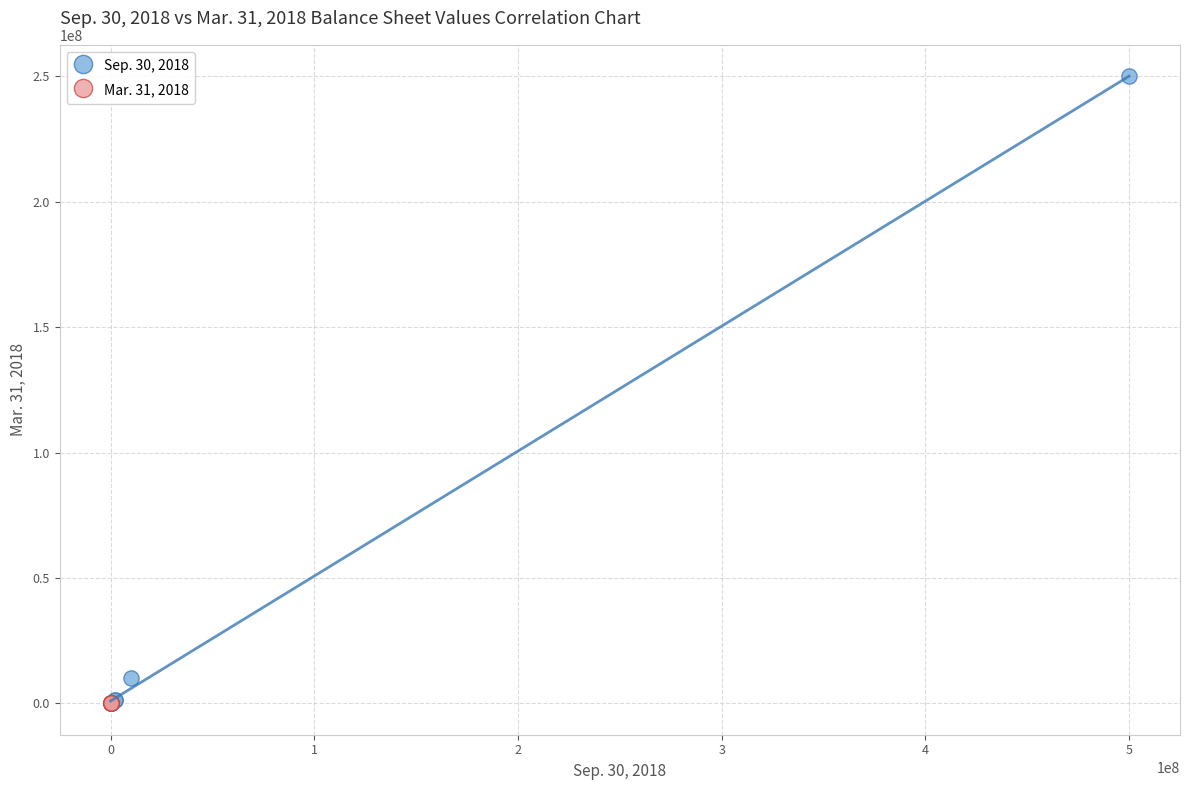

Which series contains the highest Y value?

Sep. 30, 2018